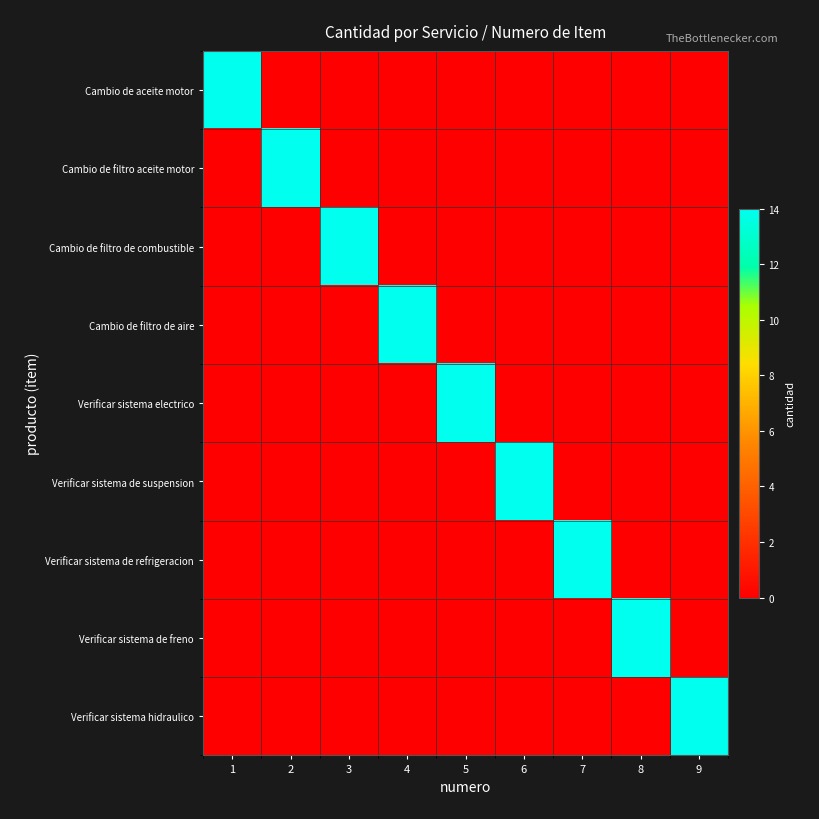

Which series has the largest total across all categories?

Cambio de aceite motor